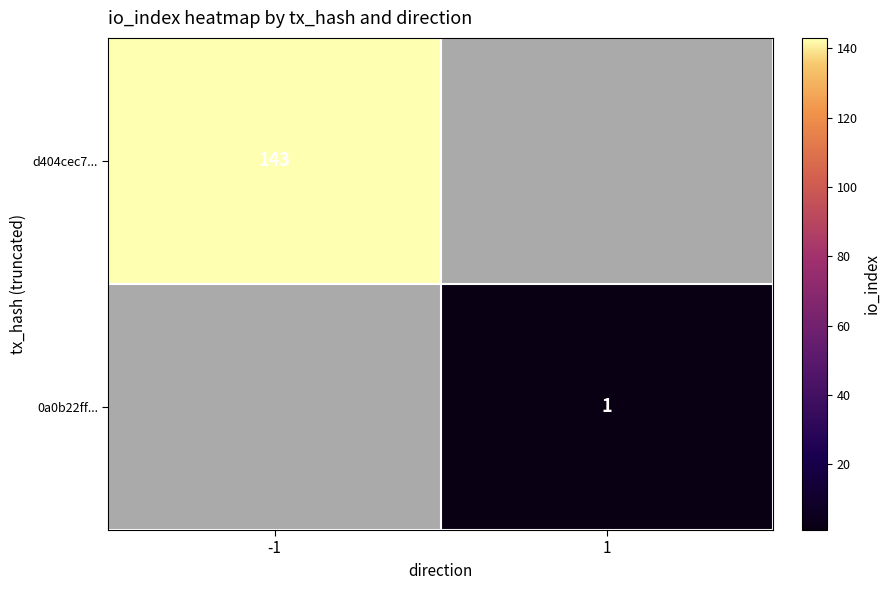

How many data points does each series have?

2